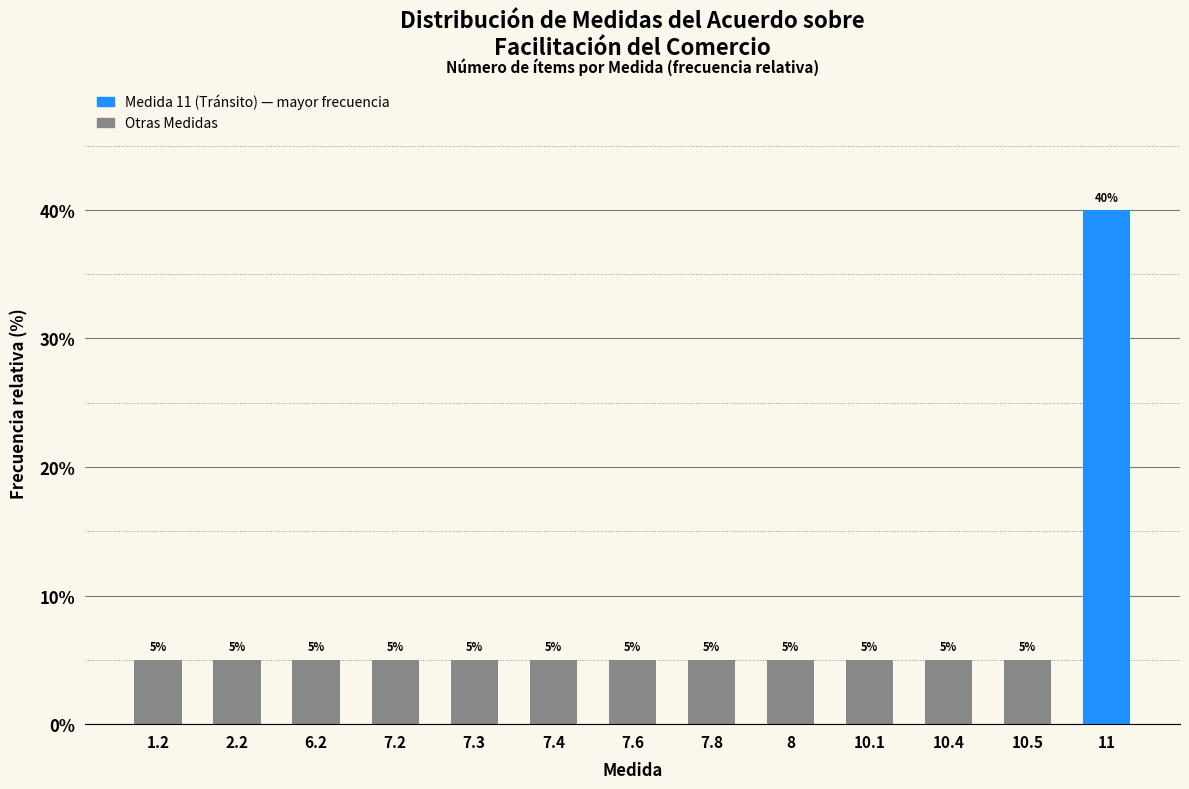

Reading left to right, what are all the values shown in this chart?

1.2=5	2.2=5	6.2=5	7.2=5	7.3=5	7.4=5	7.6=5	7.8=5	8=5	10.1=5	10.4=5	10.5=5	11=40